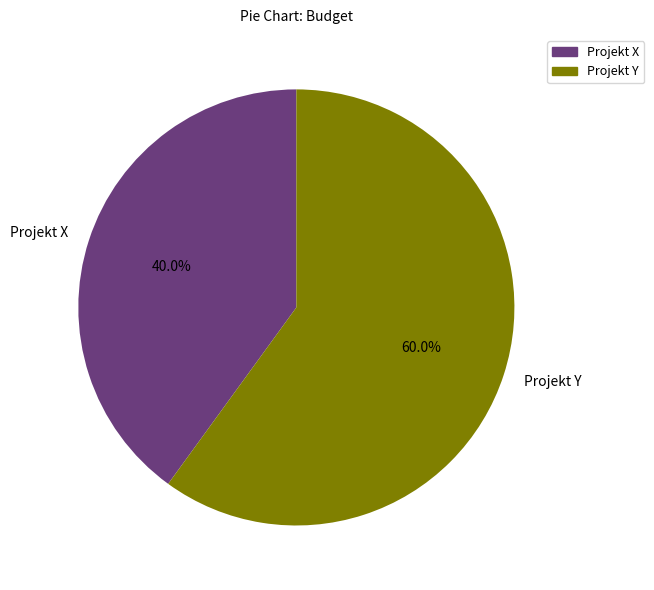

To the nearest percent, what percentage of the pie is Projekt Y?

60%